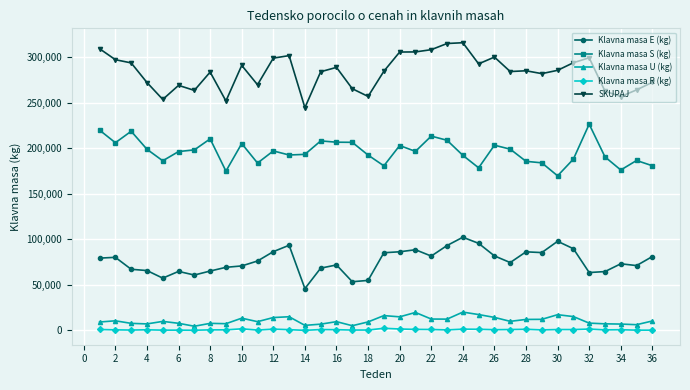

What is the value of the Klavna masa S (kg) point at the 2nd from the left?

205882